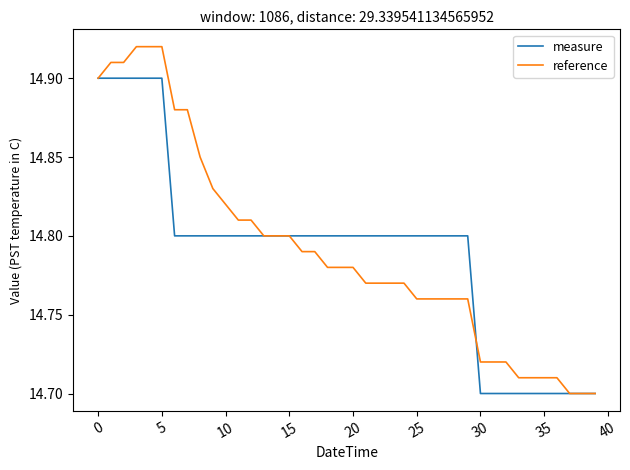

Which series has the widest spread of values?

reference